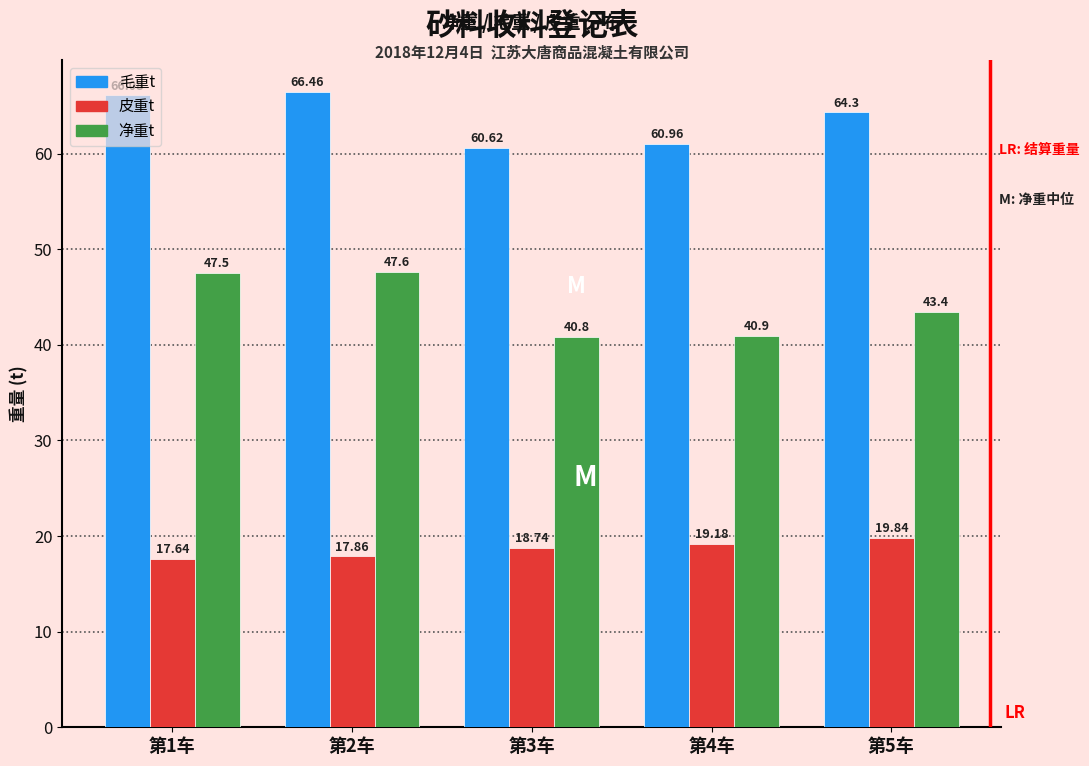

What is the difference between the second highest and minimum values in the 毛重t series?

5.5